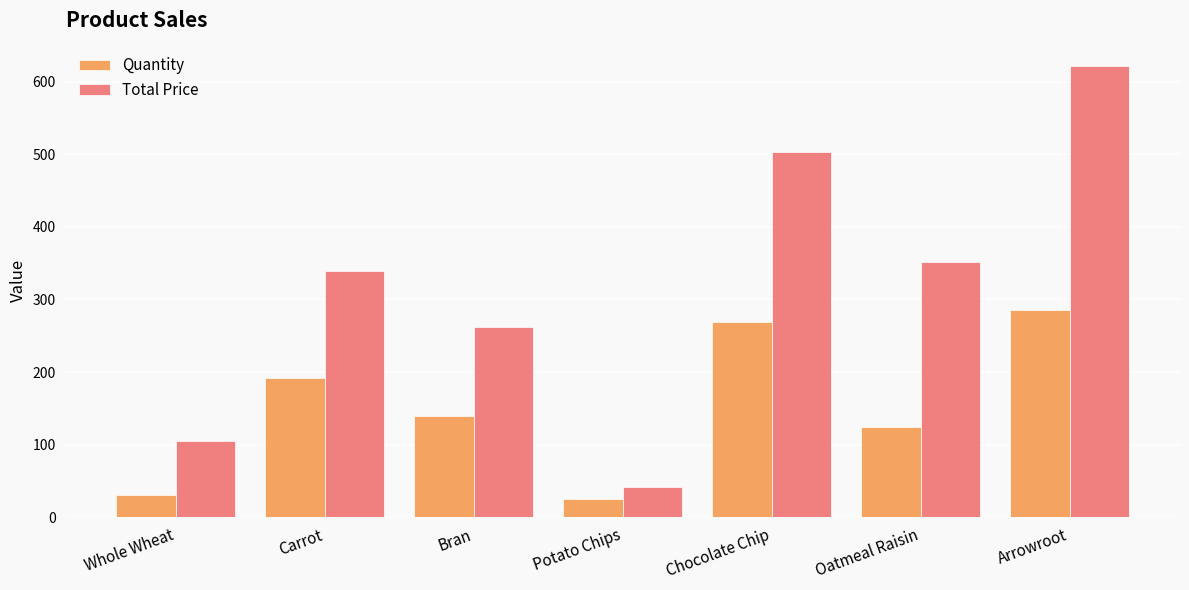

Which series has the largest total across all categories?

Total Price